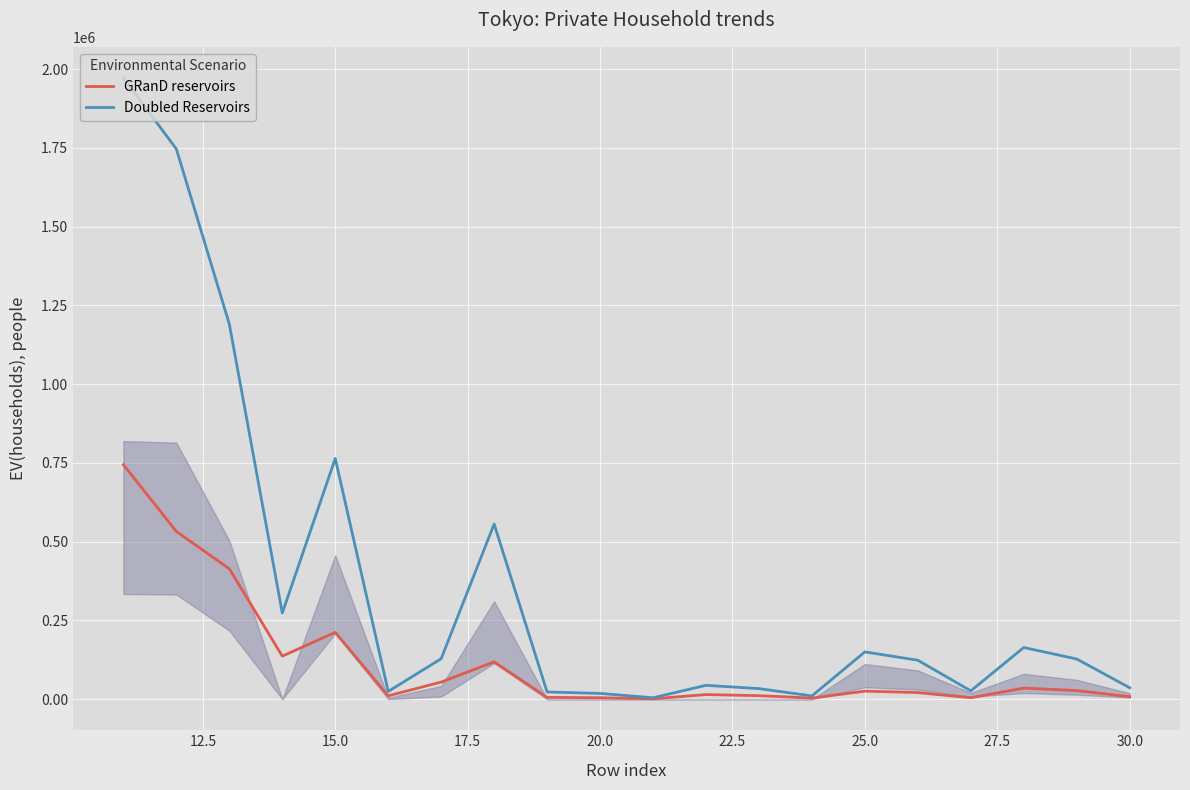

Which series has the largest total across all categories?

Doubled Reservoirs